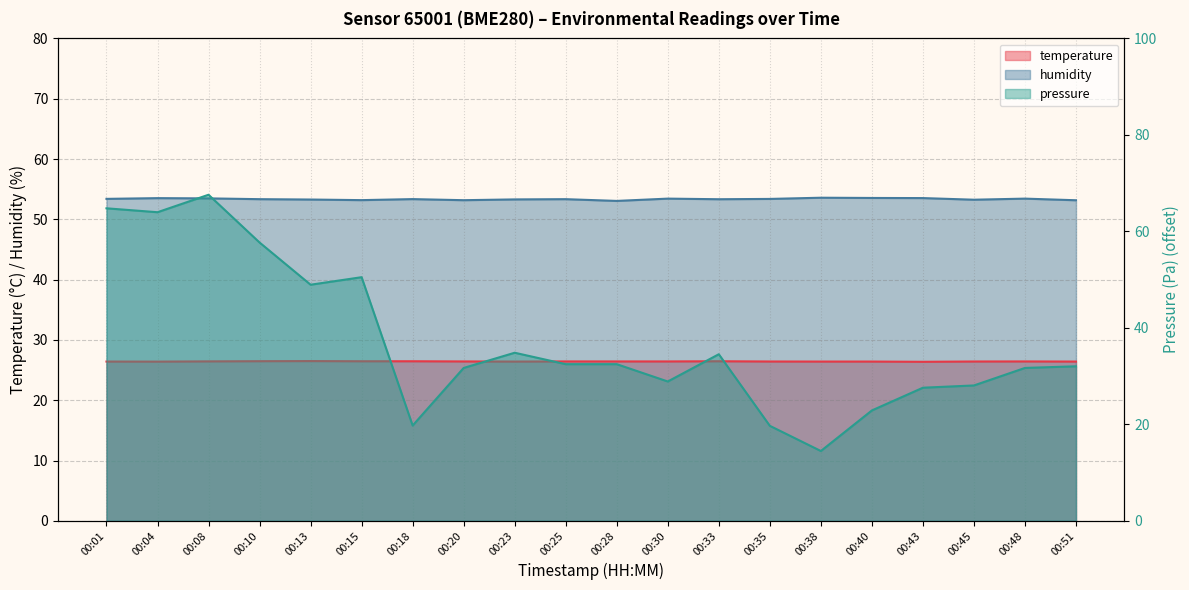

What is the lowest value of the pressure_norm series?

14.5